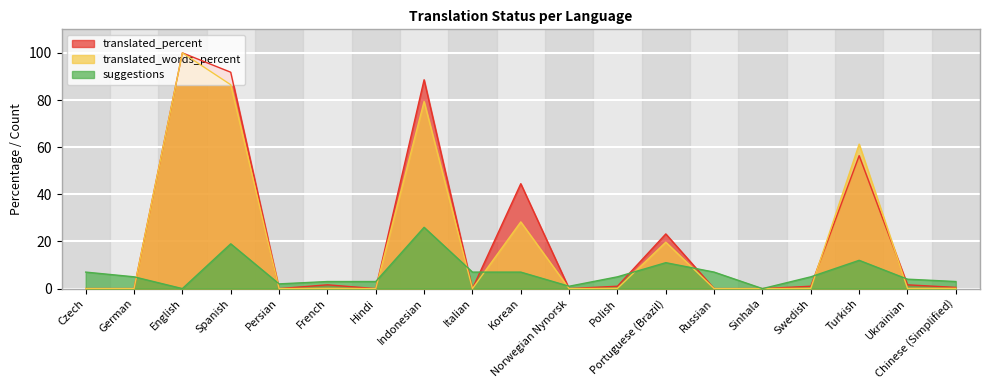

How many categories are shown in the chart?

19